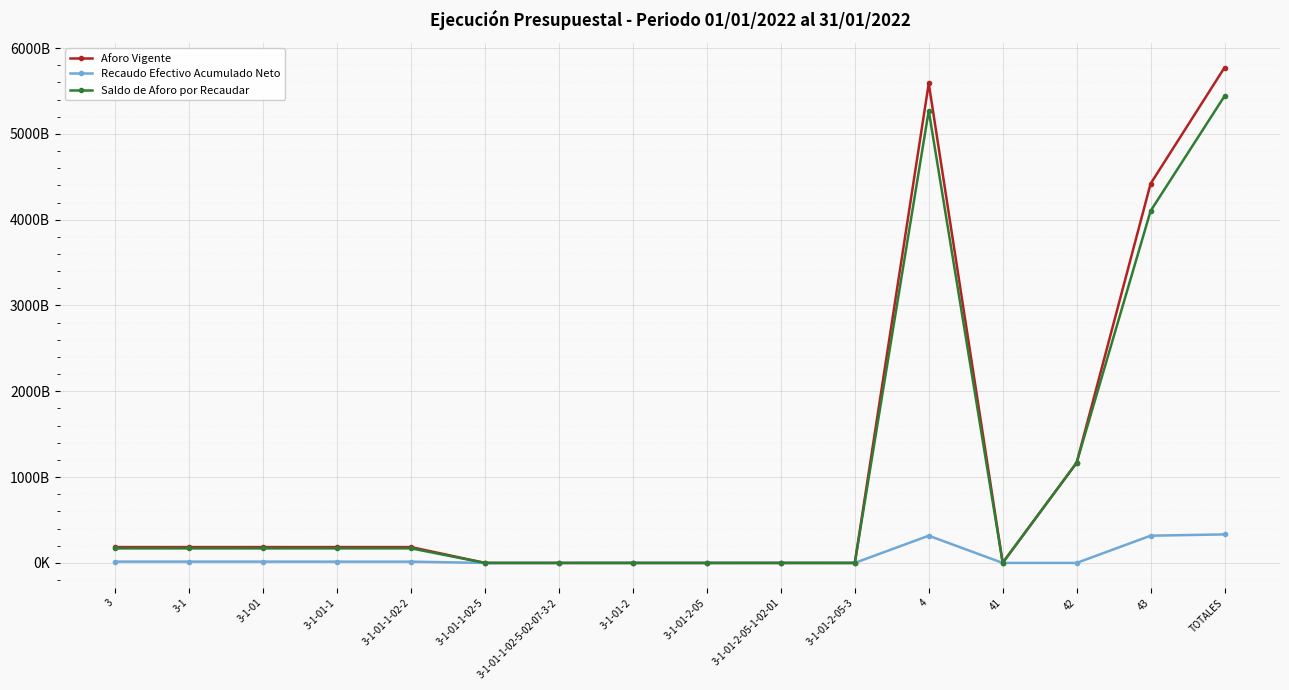

Which series has the largest range (max minus min)?

Aforo Vigente